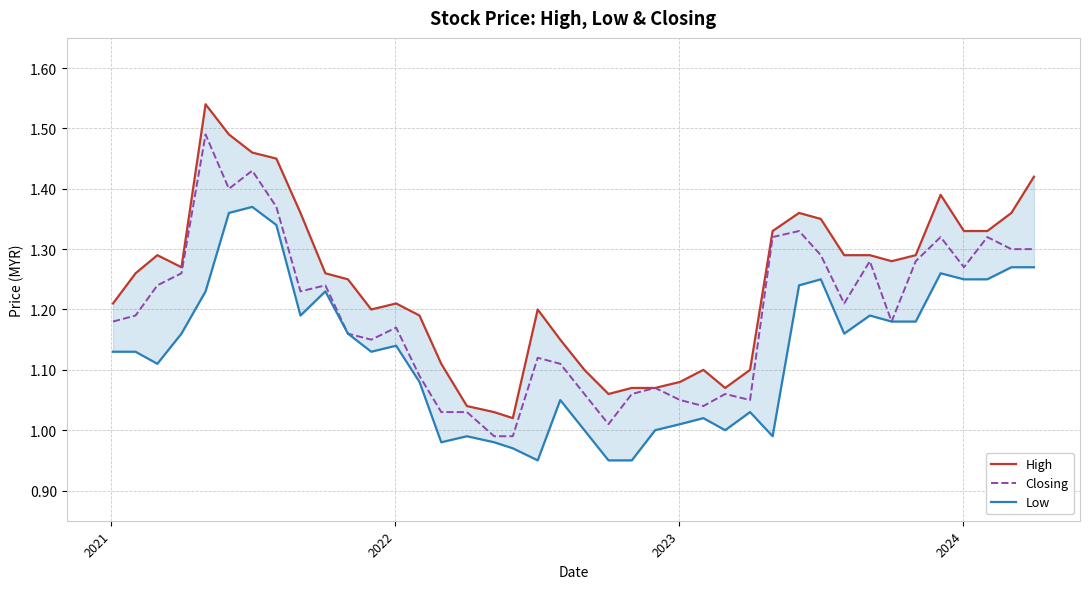

How many values in the Low series exceed 1?

29